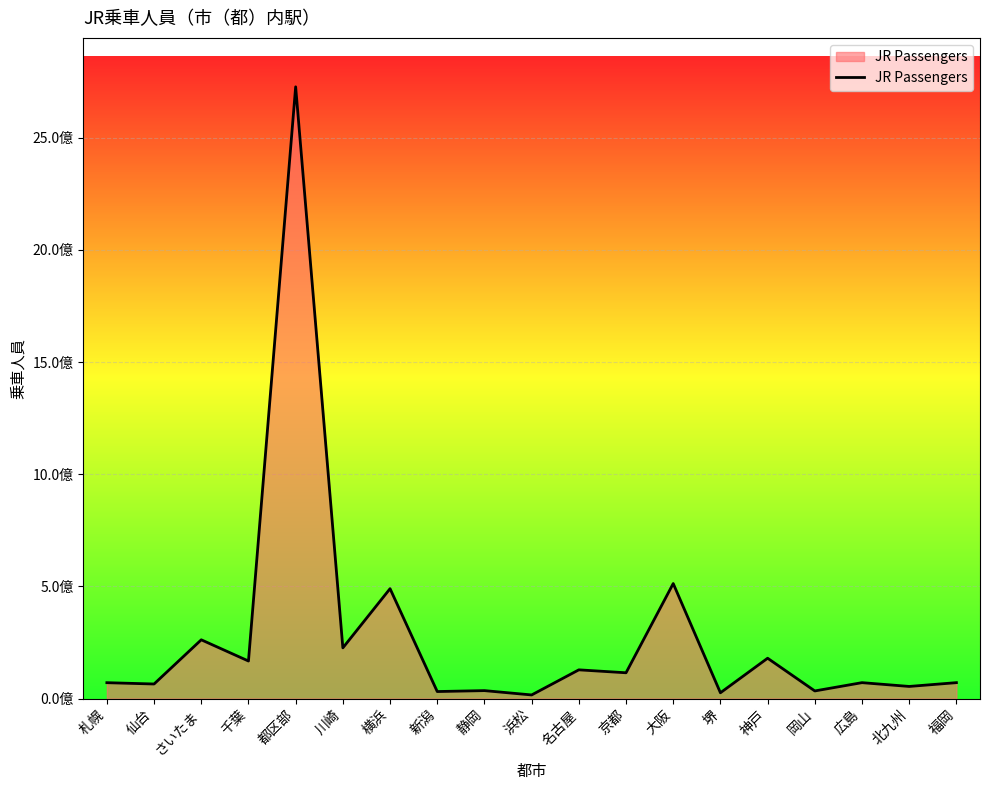

True or false: the data has more than 0 interior local peaks.

True